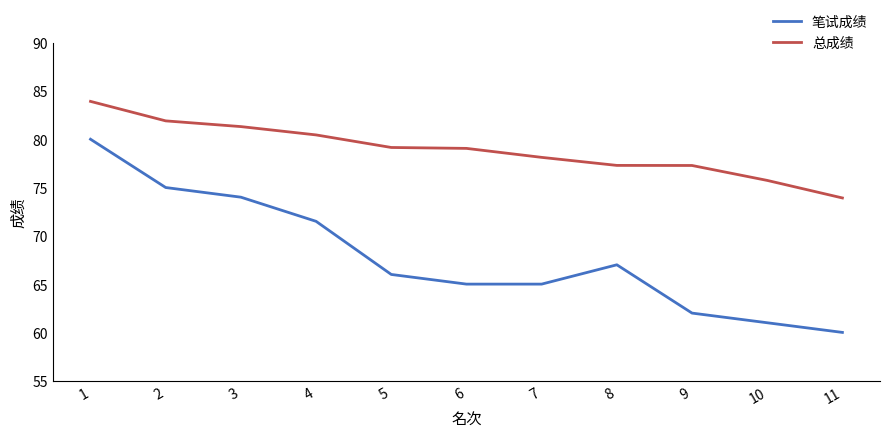

Does the chart display data point markers on the line(s)?

No